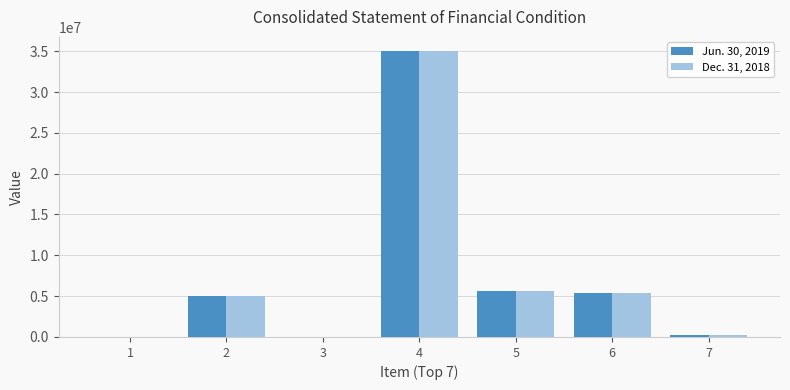

At which category is the sum across all series the highest?

4